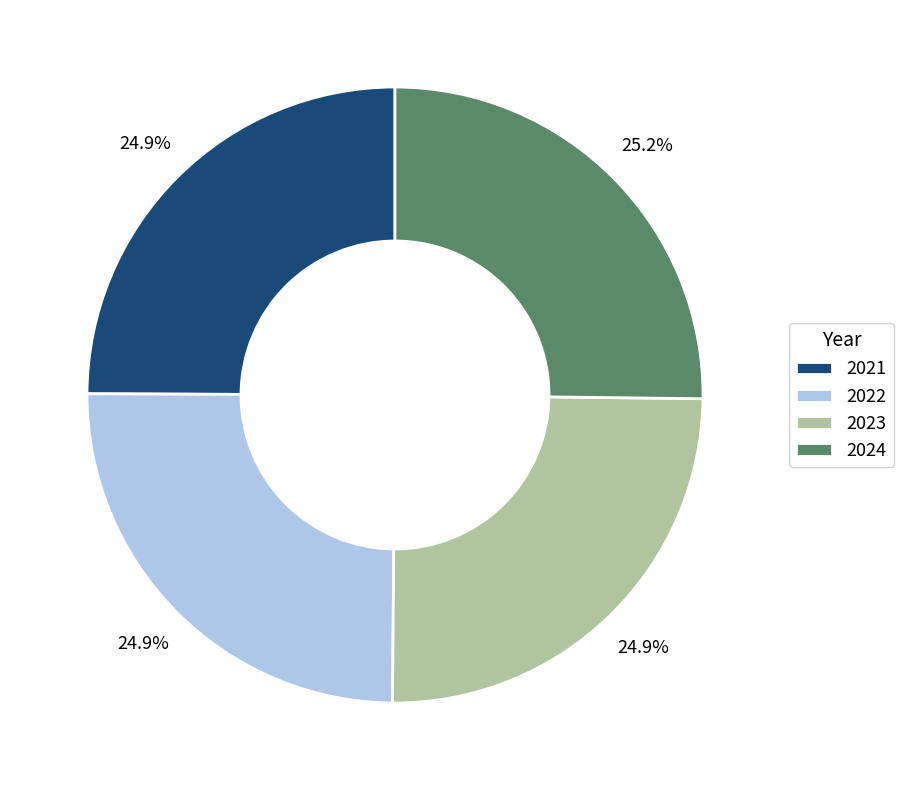

What percentage is the 2021 slice, to the nearest percent?

25%